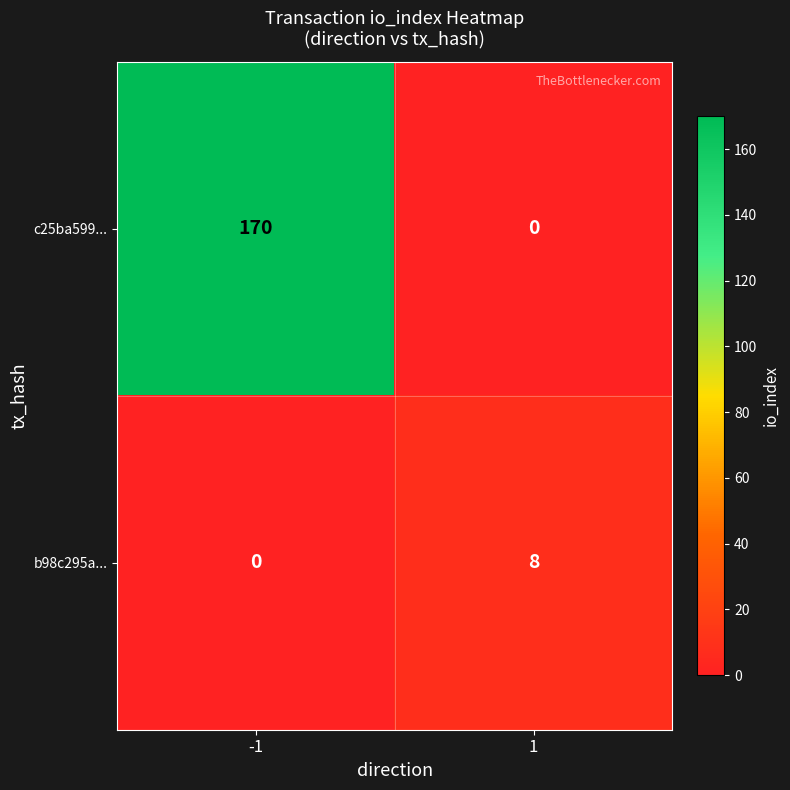

Which series has the widest spread of values?

c25ba599...